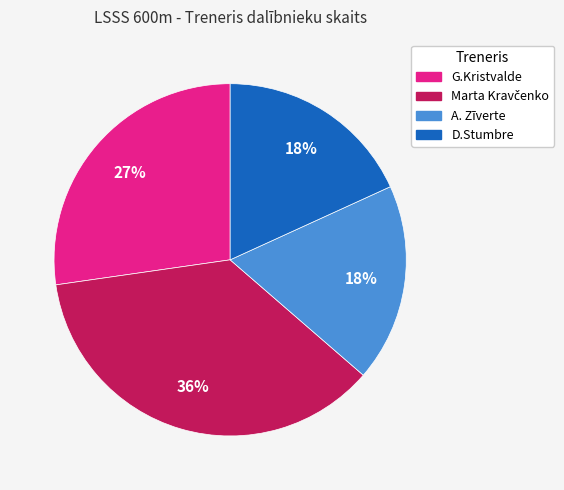

True or false: D.Stumbre accounts for 18% of the total.

True